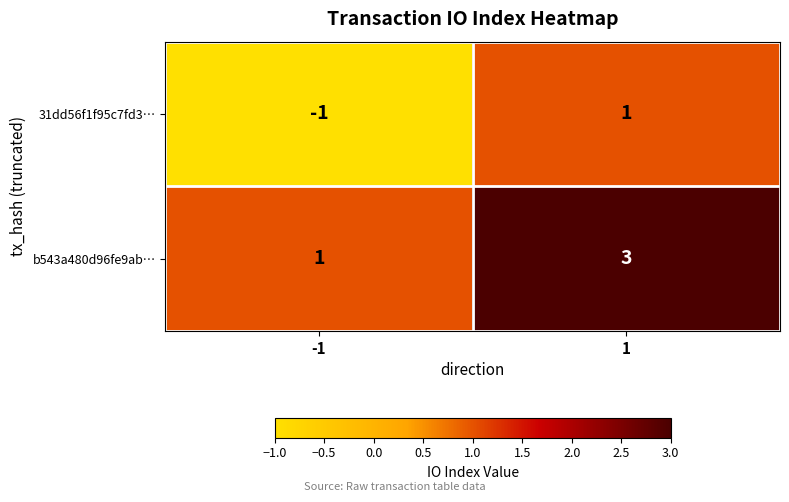

Is it true that b543a480d96fe9ab… equals 2 at 1?

False